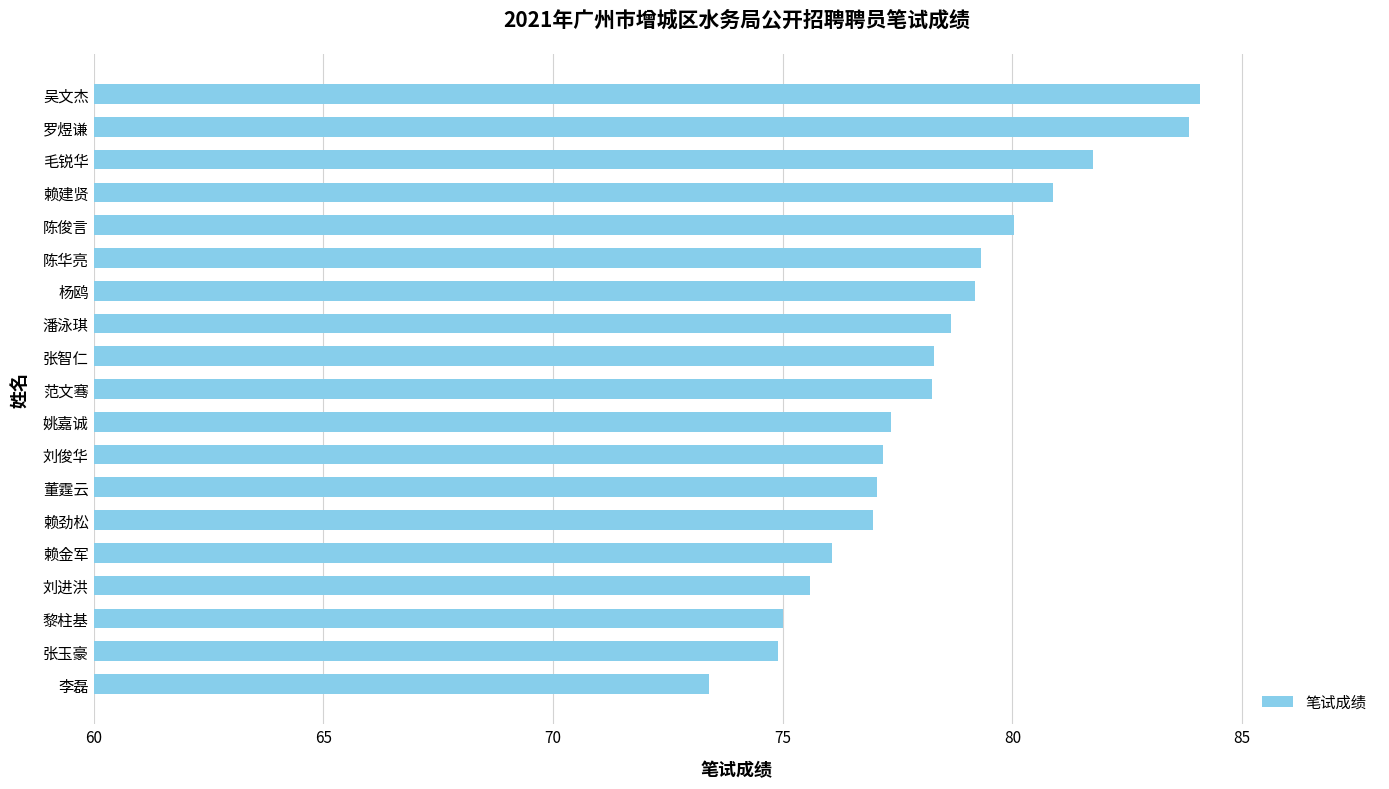

How many bars are there in total?

19